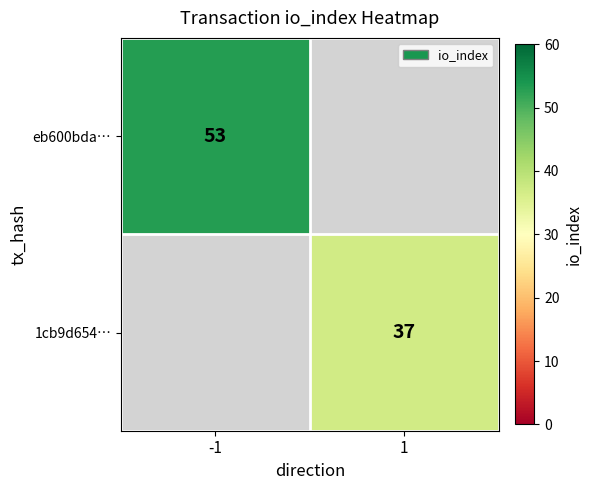

The value of 1cb9d654… at 1 is 37. True or false?

True